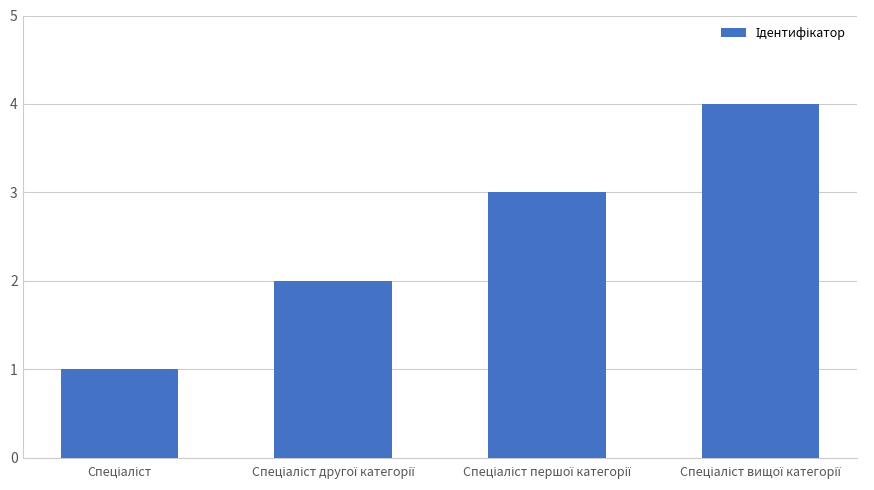

What is the difference between the maximum and minimum values?

3